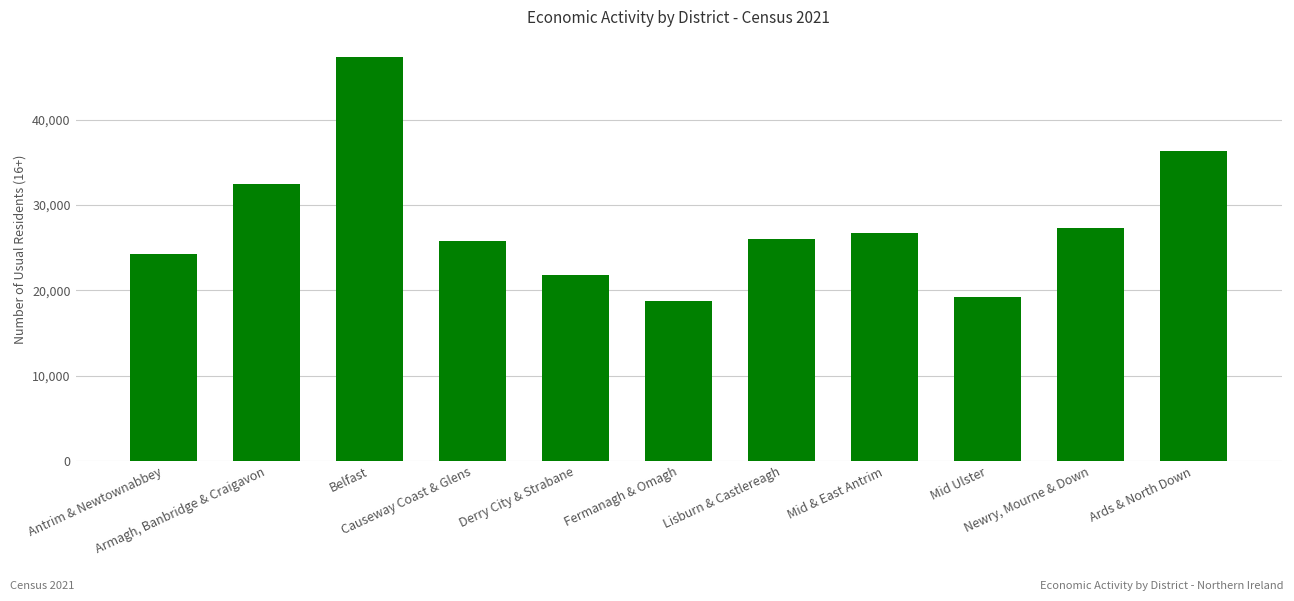

The value at Causeway Coast & Glens is 25737. True or false?

True